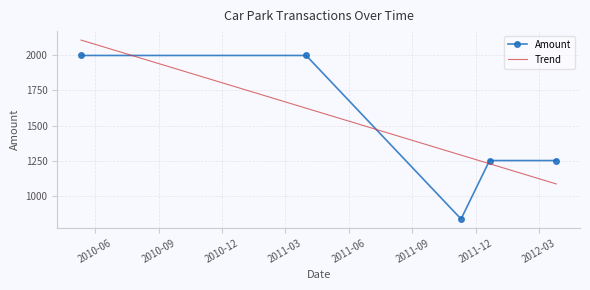

In Amount, how many points are lower than both neighbors (excluding endpoints)?

1